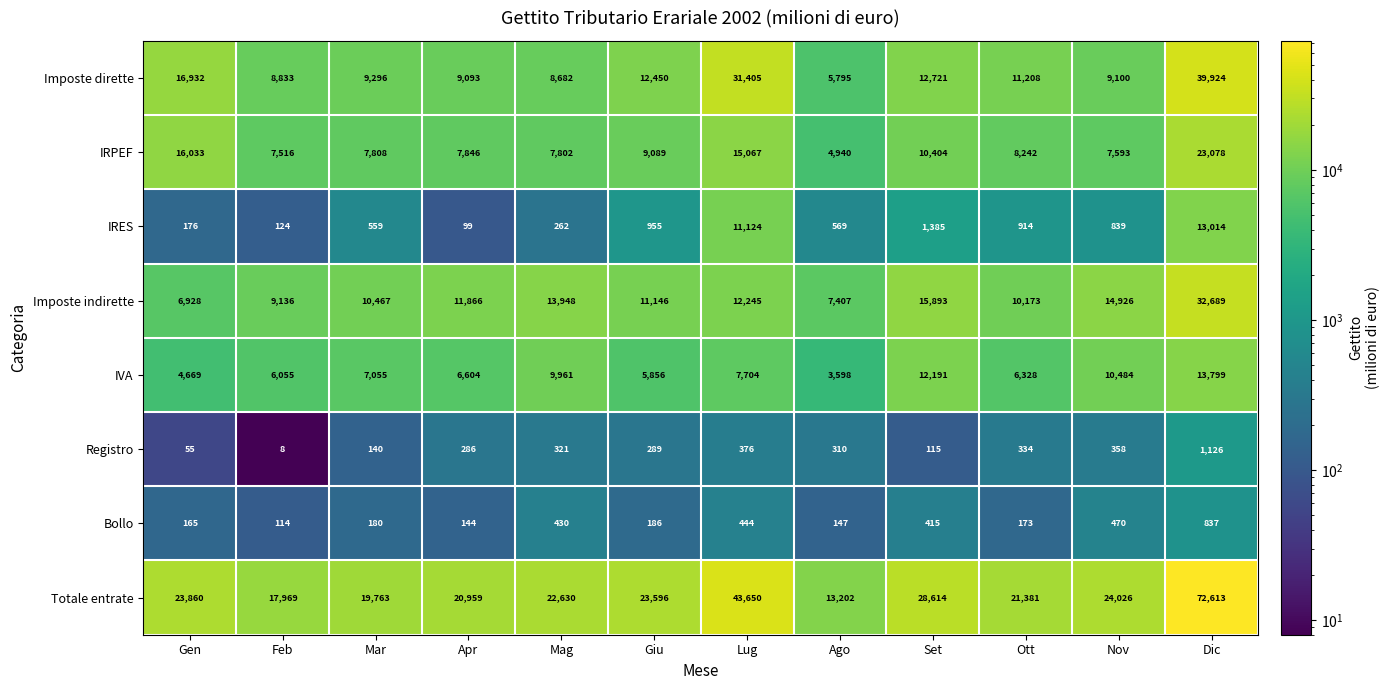

How many values in the Totale entrate series are below 23596?

6